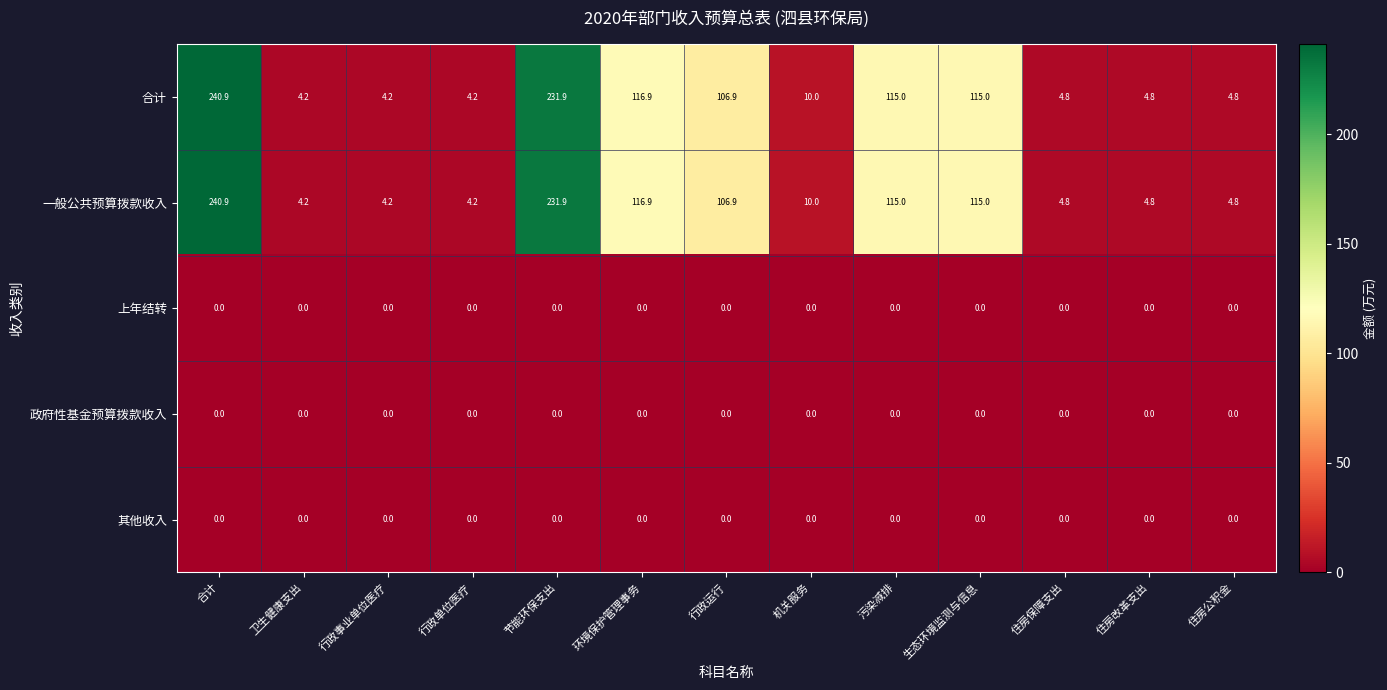

The value of 一般公共预算拨款收入 at 污染减排 is 115.0. True or false?

True